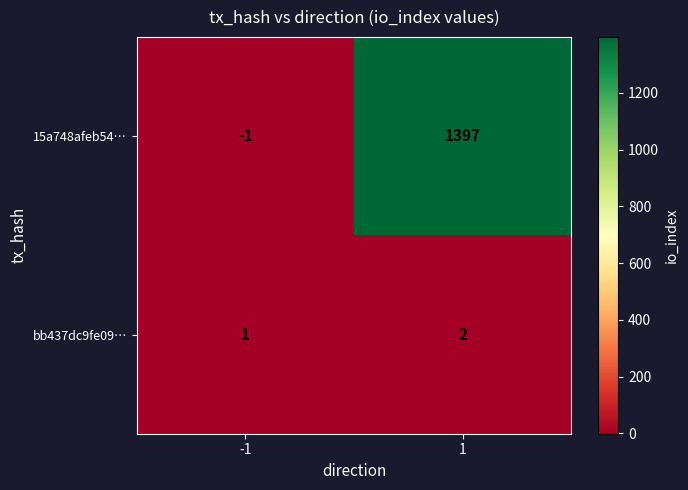

How many data points in 15a748afeb54… are less than 1397?

1